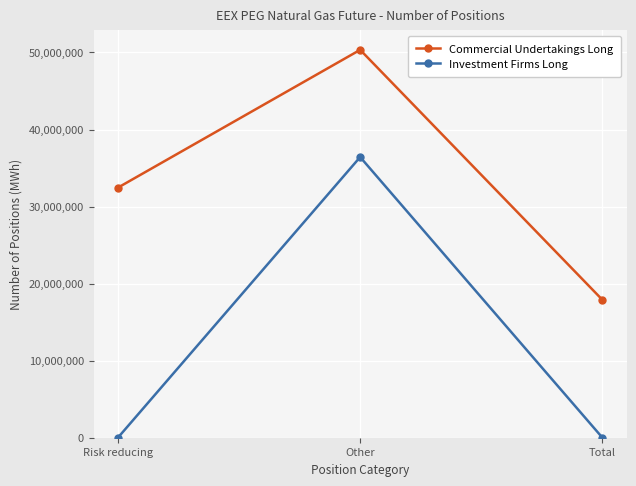

Reading right to left, extract all data points from this chart.

Commercial Undertakings Long: 17890099	50344536	32454437
Investment Firms Long: 0	36428067	0